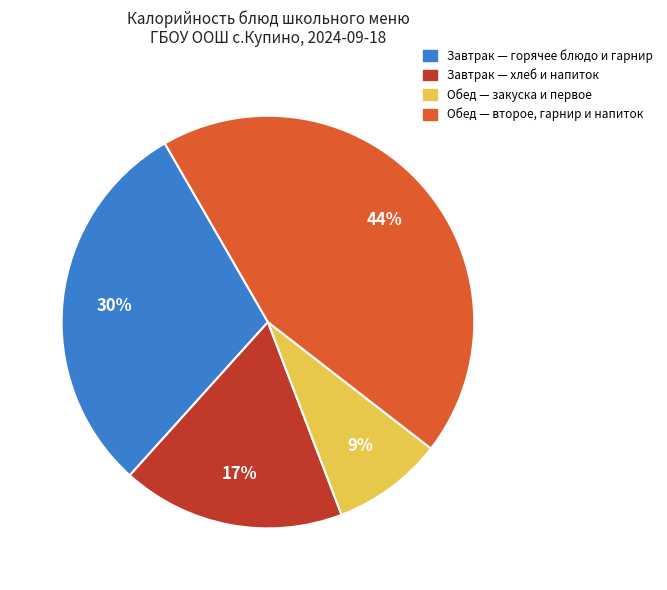

To the nearest percent, what is the difference between the largest and smallest slice percentages?

35%